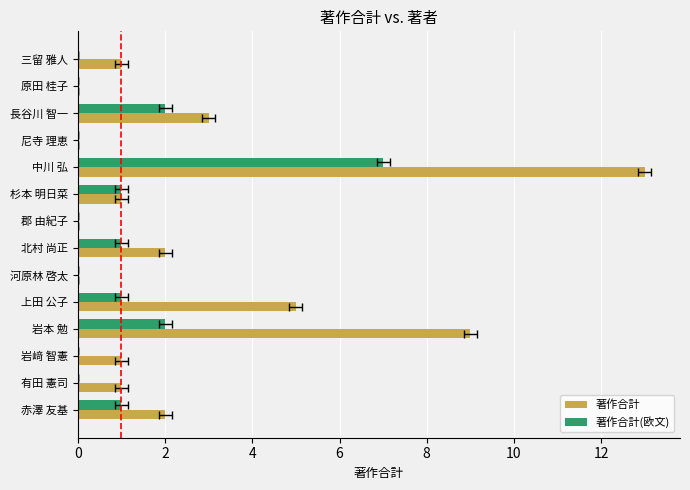

List the series in order of their overall mean, lowest first.

著作合計(欧文), 著作合計